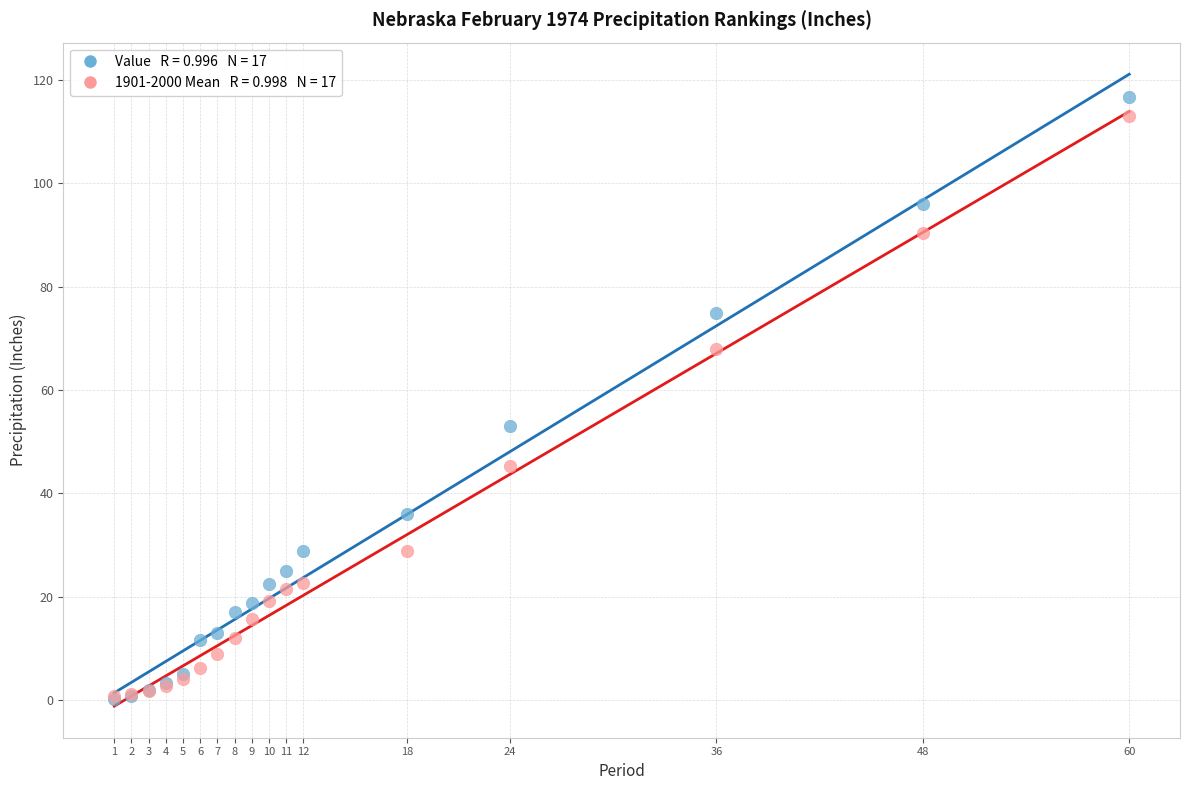

Across all series, what Y value is closest to 58?

53.0